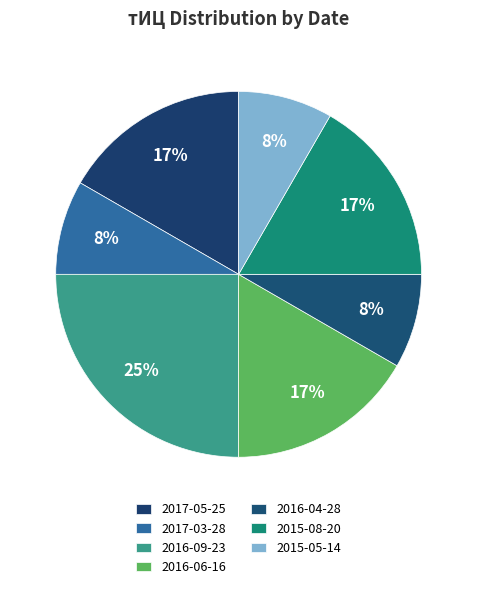

To the nearest percent, what portion does 2017-05-25 represent?

17%